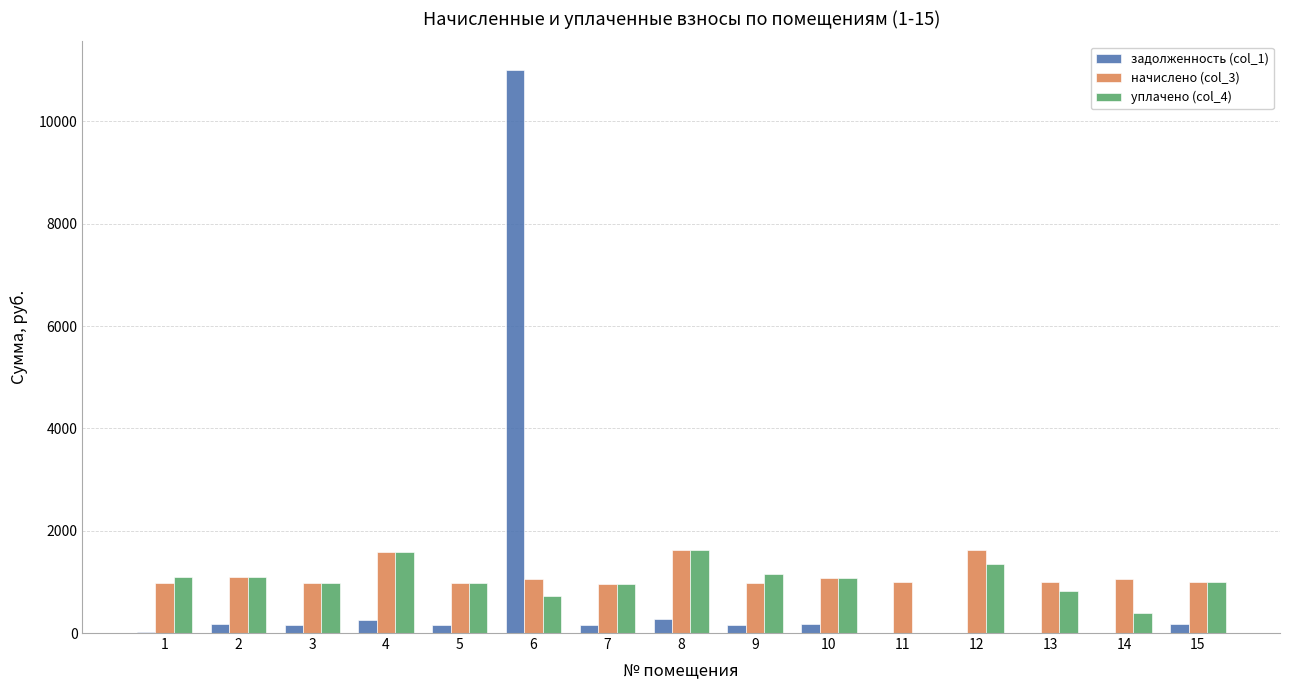

What is the highest value of the уплачено (col_4) series?

1628.2